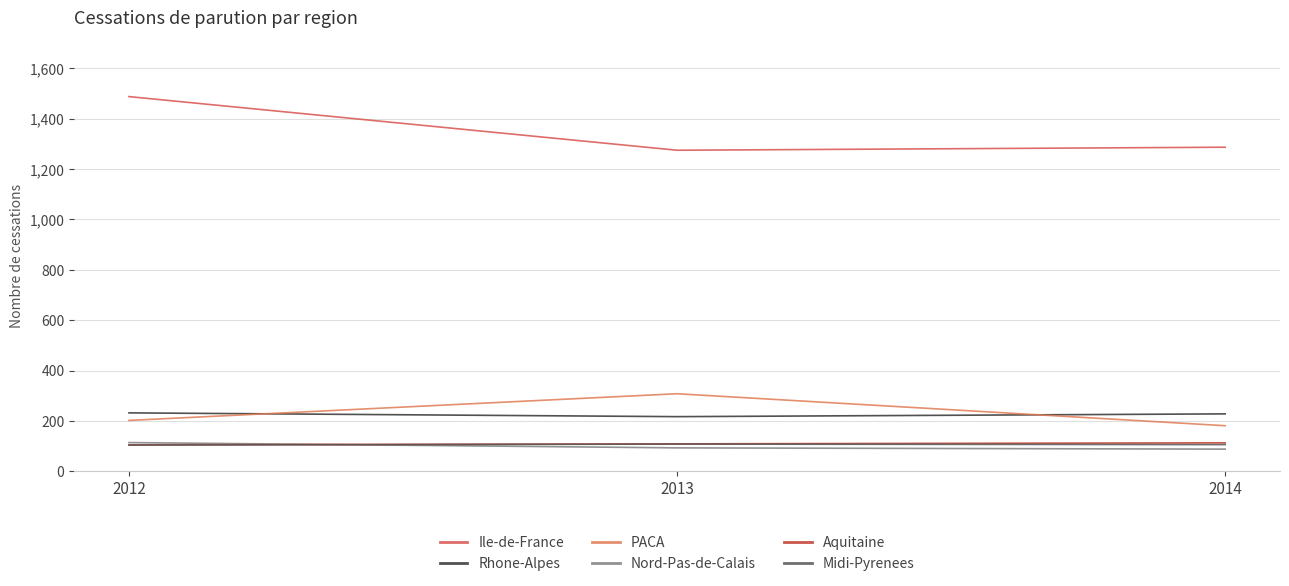

What is the minimum value for Midi-Pyrenees?

104